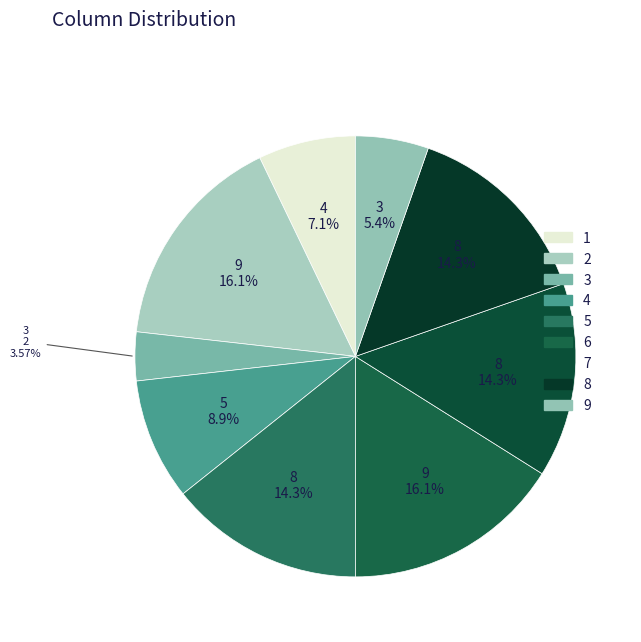

To the nearest percent, what is the difference between the largest and smallest slice percentages?

13%